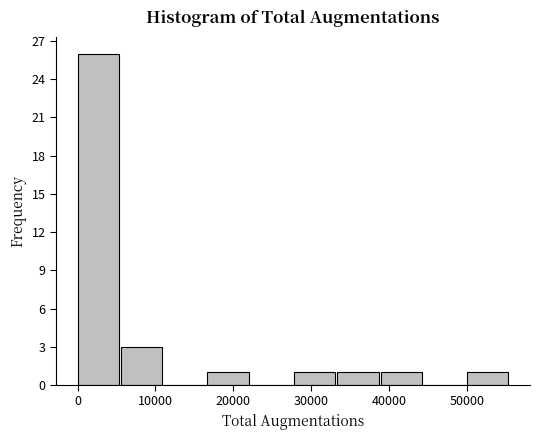

What is the height of the bar covering 28000 to 33000 on the x-axis? Neither the bar edges nor the heights are printed on the chart, so give them approximately, as read against the axes.

1